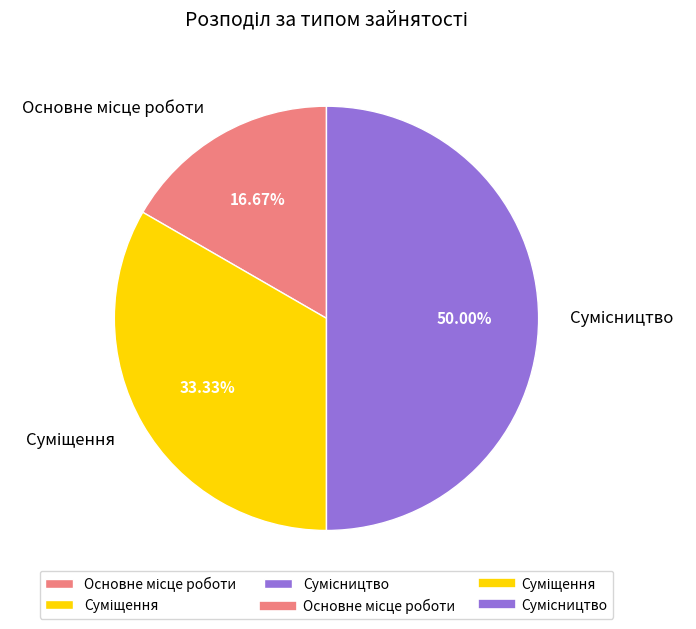

Which category has the smallest portion of the pie?

Основне місце роботи